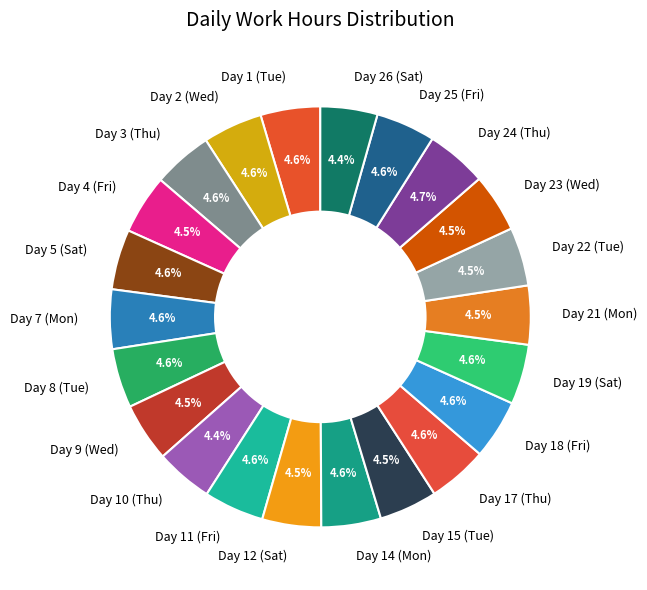

What percentage do Day 7 (Mon) and Day 10 (Thu) together represent?

9.0%